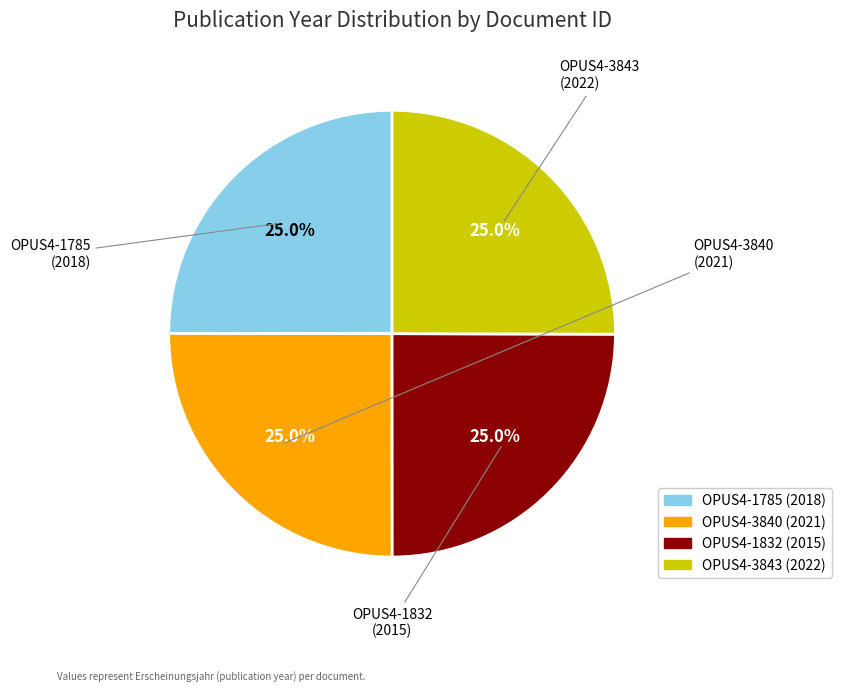

How many slices are in this pie chart?

4